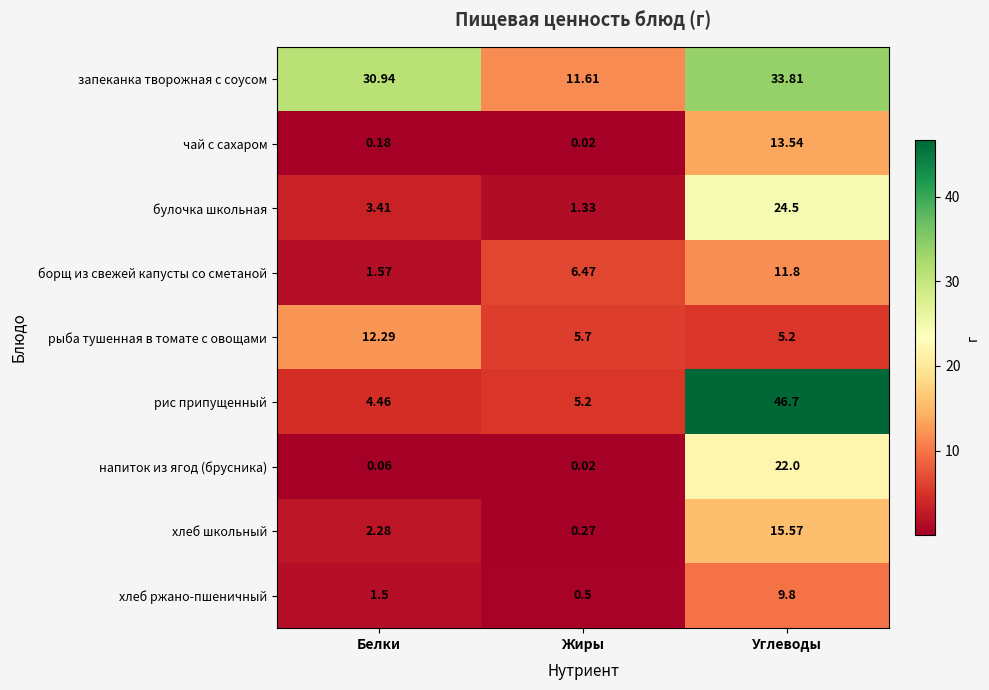

Which series changed the most between Белки and Жиры?

запеканка творожная с соусом